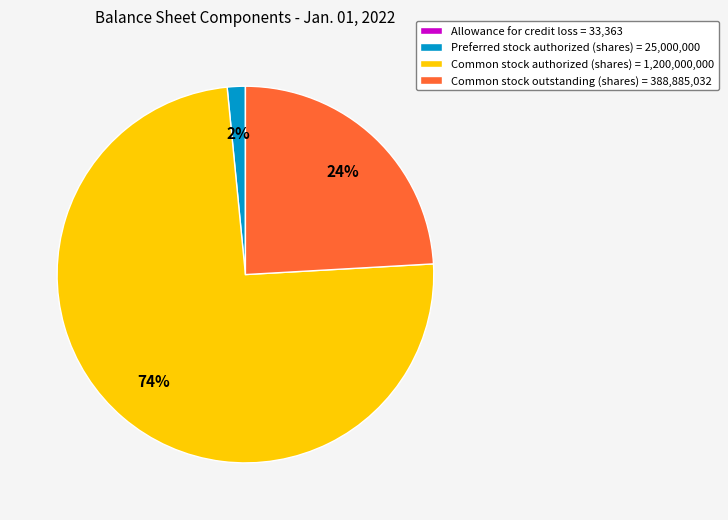

To the nearest percent, what is the difference between the largest and smallest slice percentages?

74%